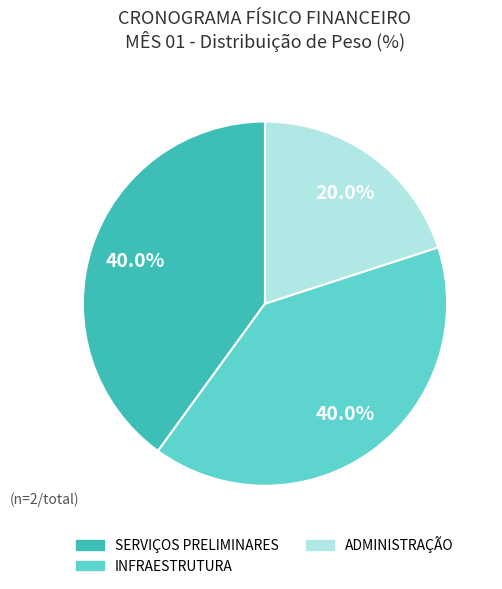

To the nearest percent, what is the difference between the largest and smallest slice percentages?

20%